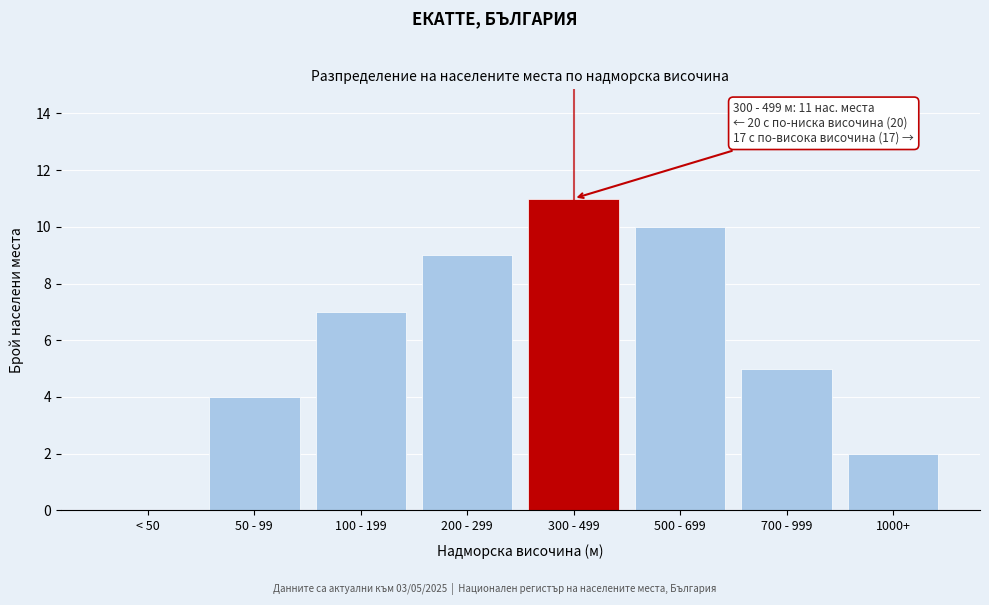

Reading left to right, list all the values displayed in this chart.

< 50=0	50 - 99=4	100 - 199=7	200 - 299=9	300 - 499=11	500 - 699=10	700 - 999=5	1000+=2